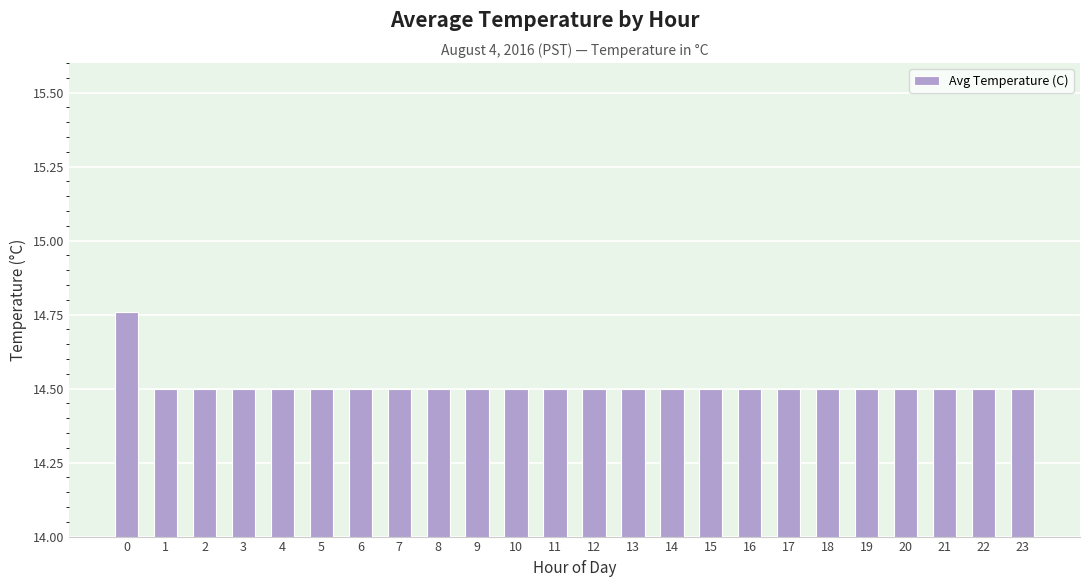

What is the difference between the maximum and minimum values?

0.3